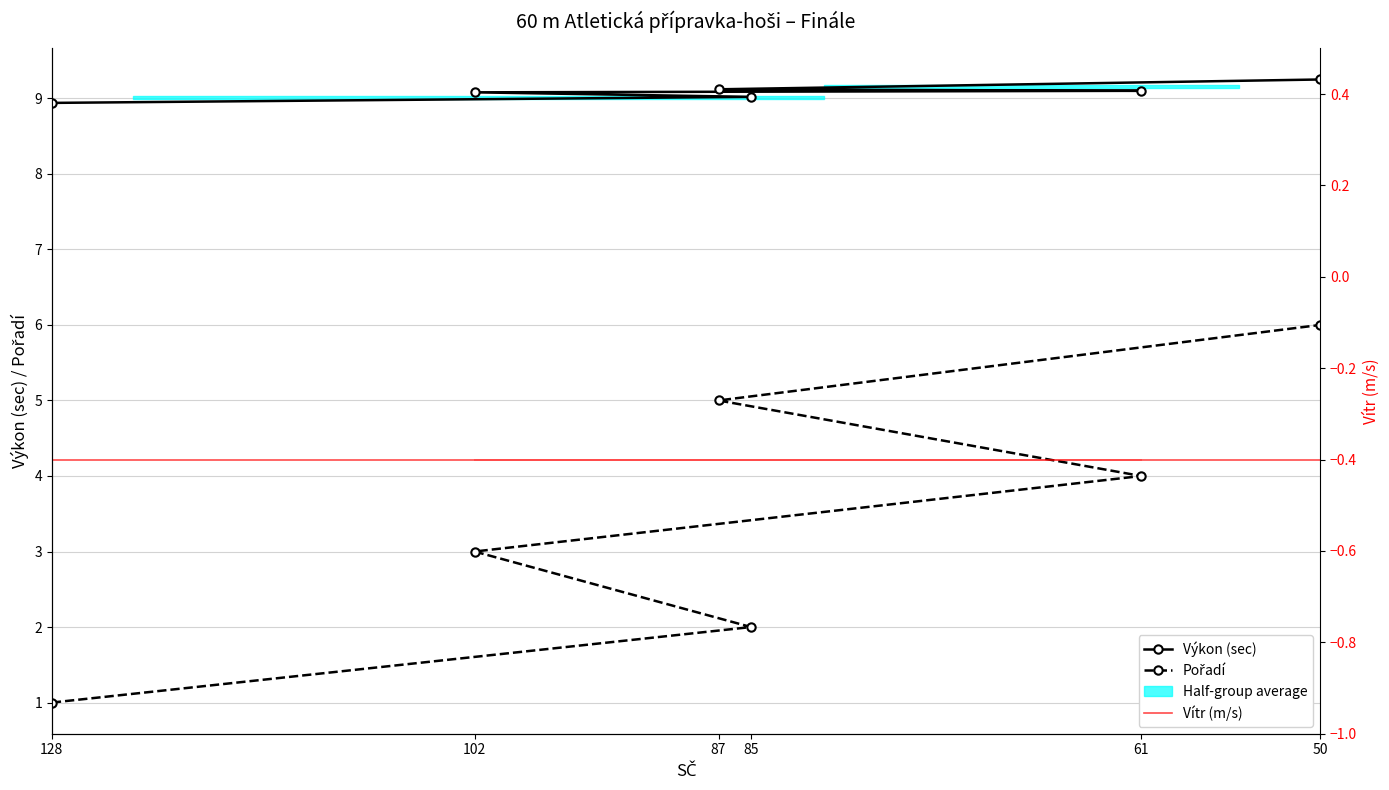

What is the label of the 4th point from the right?

102